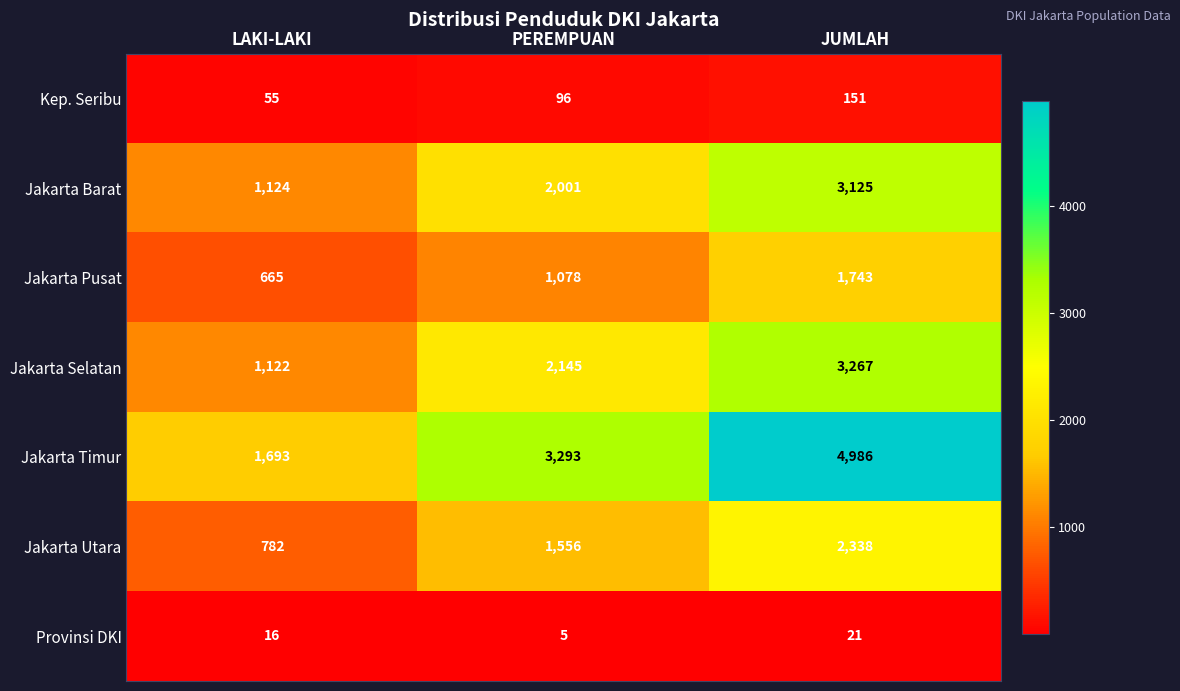

At which category does the chart reach its minimum across all series?

PEREMPUAN